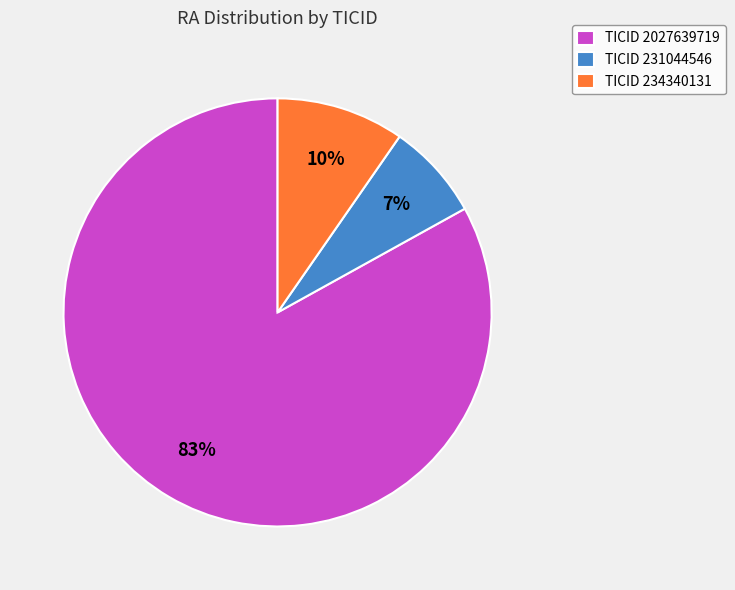

Rank the categories by value from highest to lowest.

TICID 2027639719, TICID 234340131, TICID 231044546